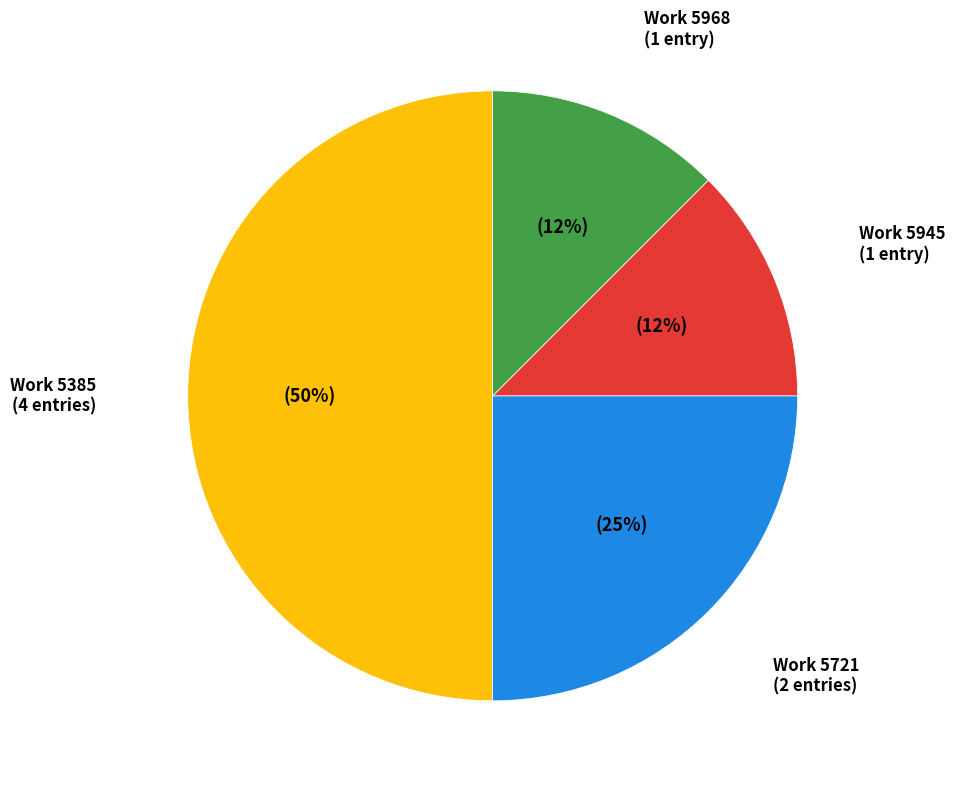

True or false: Work 5721 (2 entries) accounts for 25% of the total.

True